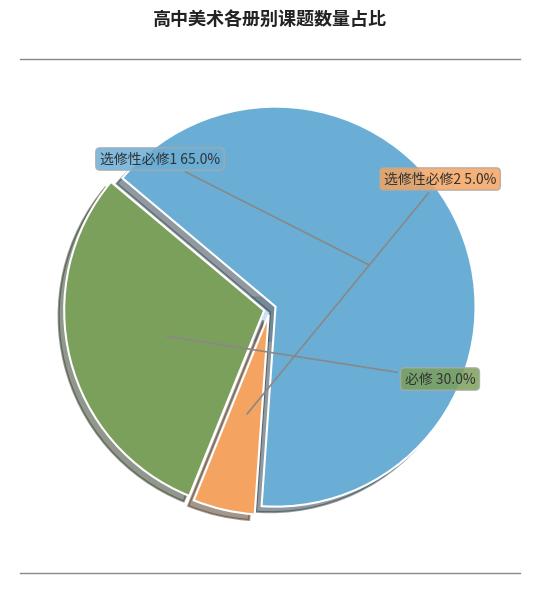

Does any single category account for the majority?

Yes